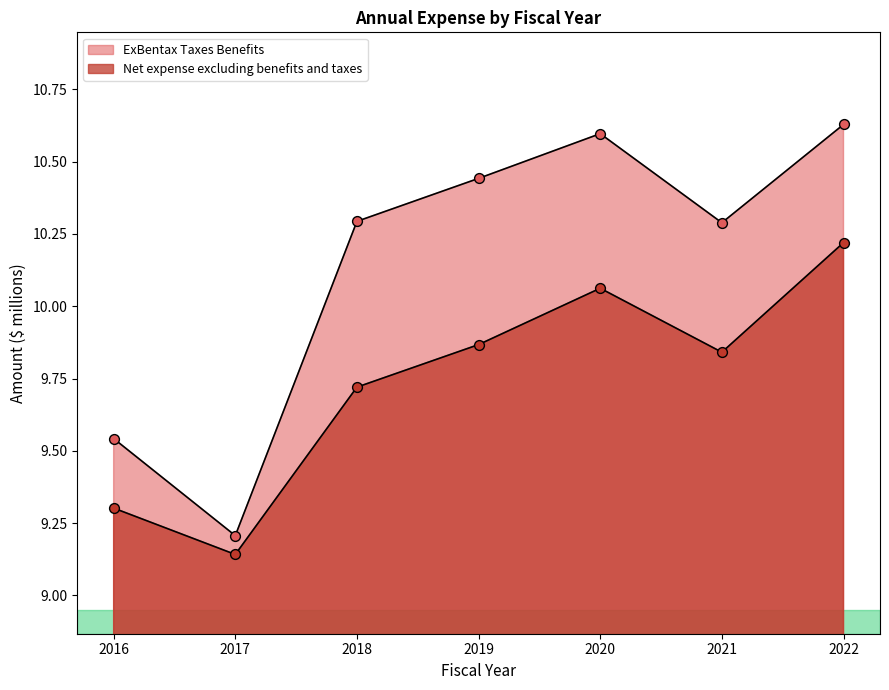

At which category is the sum across all series the highest?

2022